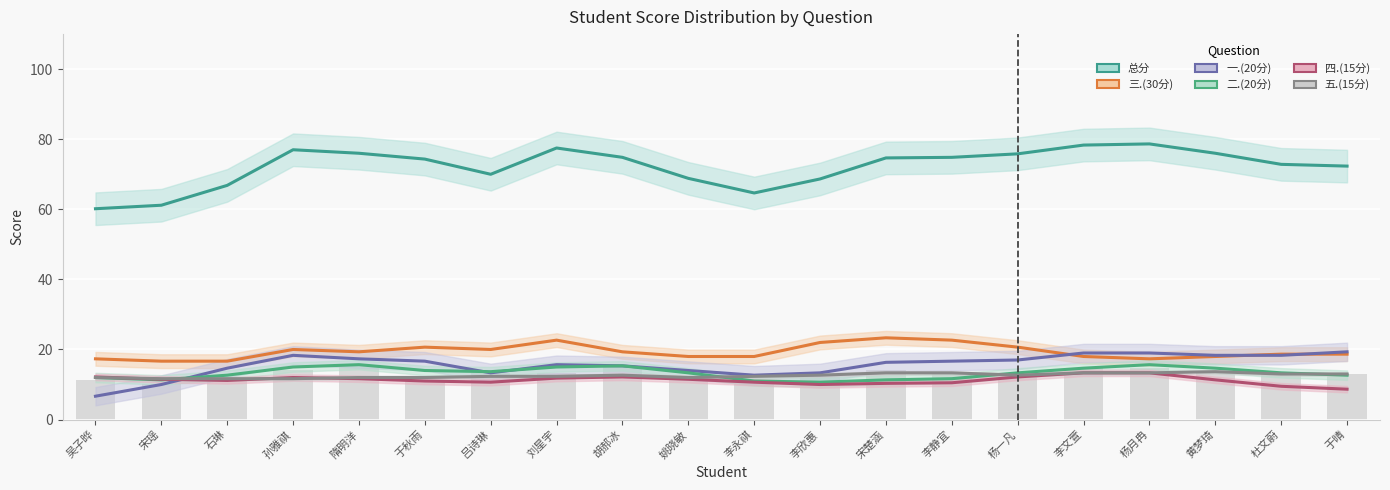

What is the average value of the 三.(30分) series?

19.4